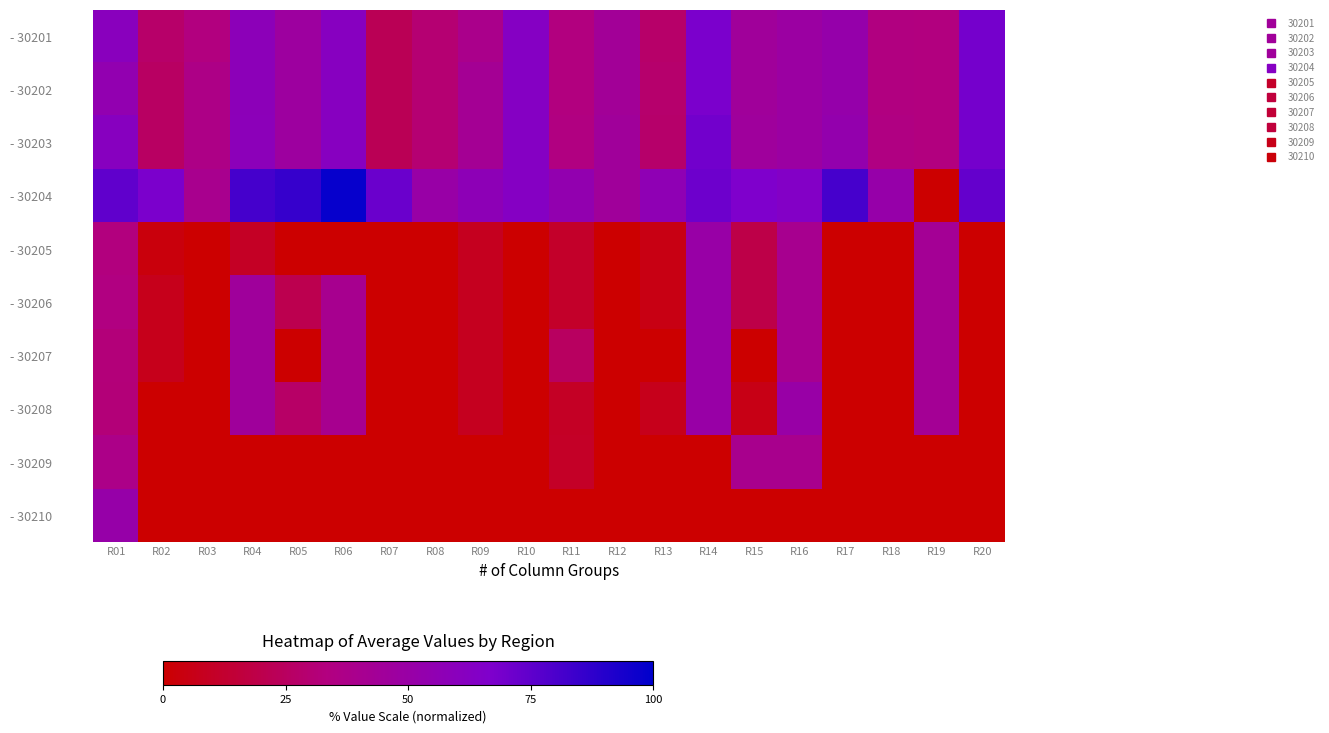

At R15, list the series in order from largest to smallest.

- 30204, - 30203, - 30201, - 30202, - 30209, - 30205, - 30206, - 30208, - 30207, - 30210